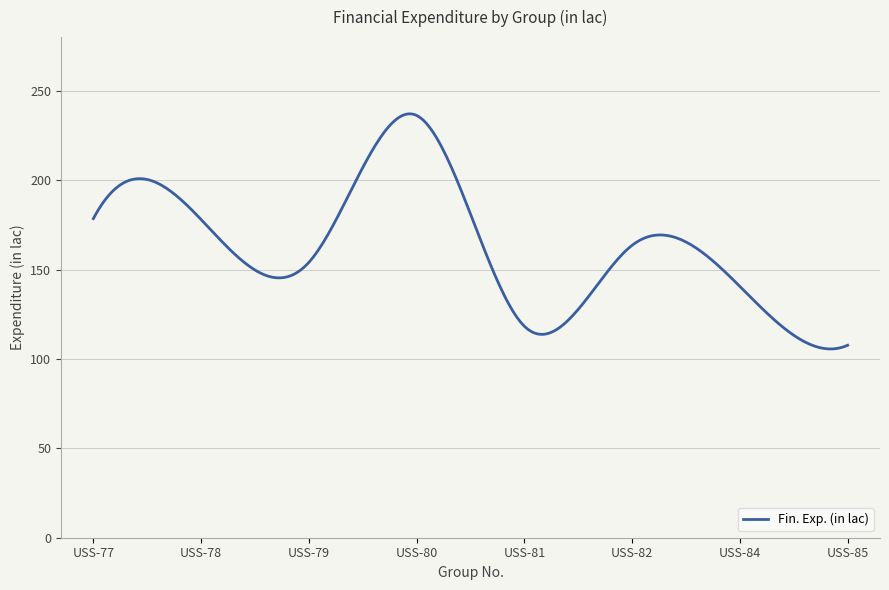

What is the maximum value shown in the chart?

237.1